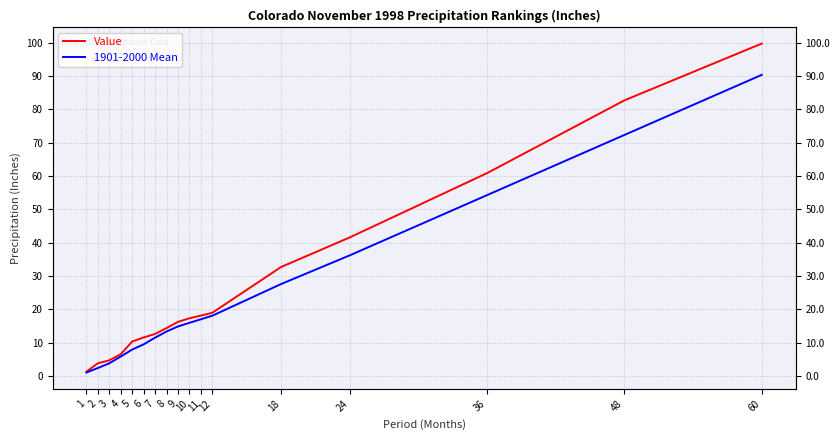

At 8, list the series in order from largest to smallest.

Value, 1901-2000 Mean